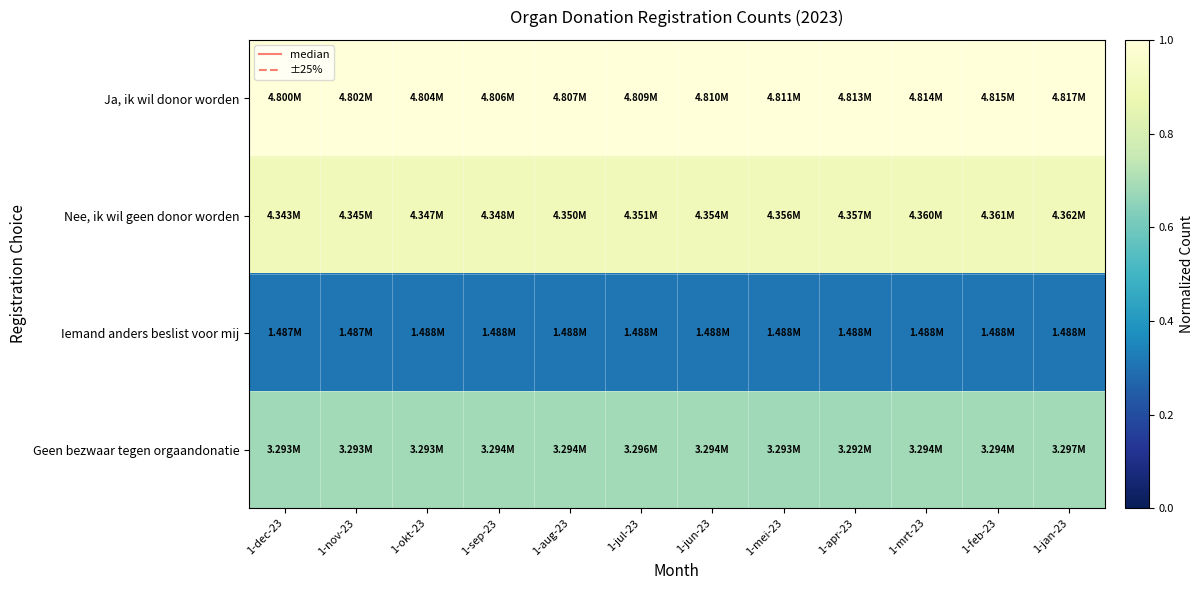

Reading right to left, transcribe all the data shown in this chart.

Ja, ik wil donor worden: 1-jan-23=1.0	1-feb-23=1.0	1-mrt-23=1.0	1-apr-23=1.0	1-mei-23=1.0	1-jun-23=1.0	1-jul-23=1.0	1-aug-23=1.0	1-sep-23=1.0	1-okt-23=1.0	1-nov-23=1.0	1-dec-23=1.0
Nee, ik wil geen donor worden: 1-jan-23=0.9	1-feb-23=0.9	1-mrt-23=0.9	1-apr-23=0.9	1-mei-23=0.9	1-jun-23=0.9	1-jul-23=0.9	1-aug-23=0.9	1-sep-23=0.9	1-okt-23=0.9	1-nov-23=0.9	1-dec-23=0.9
Iemand anders beslist voor mij: 1-jan-23=0.3	1-feb-23=0.3	1-mrt-23=0.3	1-apr-23=0.3	1-mei-23=0.3	1-jun-23=0.3	1-jul-23=0.3	1-aug-23=0.3	1-sep-23=0.3	1-okt-23=0.3	1-nov-23=0.3	1-dec-23=0.3
Geen bezwaar tegen orgaandonatie: 1-jan-23=0.7	1-feb-23=0.7	1-mrt-23=0.7	1-apr-23=0.7	1-mei-23=0.7	1-jun-23=0.7	1-jul-23=0.7	1-aug-23=0.7	1-sep-23=0.7	1-okt-23=0.7	1-nov-23=0.7	1-dec-23=0.7